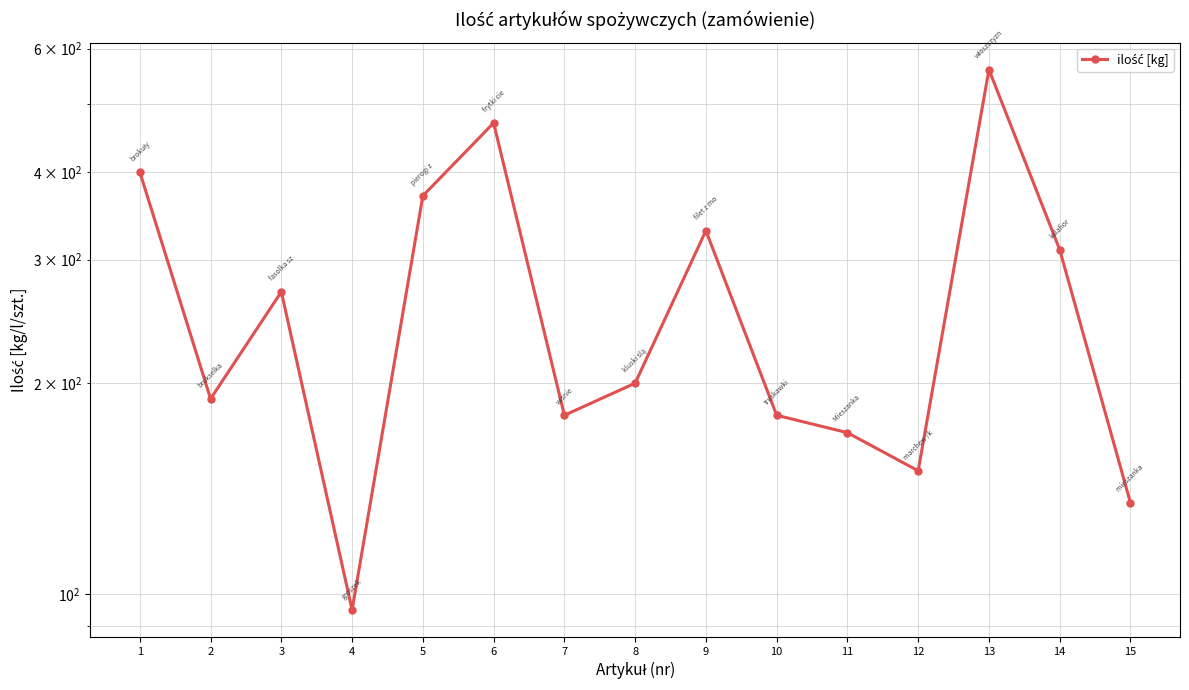

Read the value at 5, to the nearest 10.

370